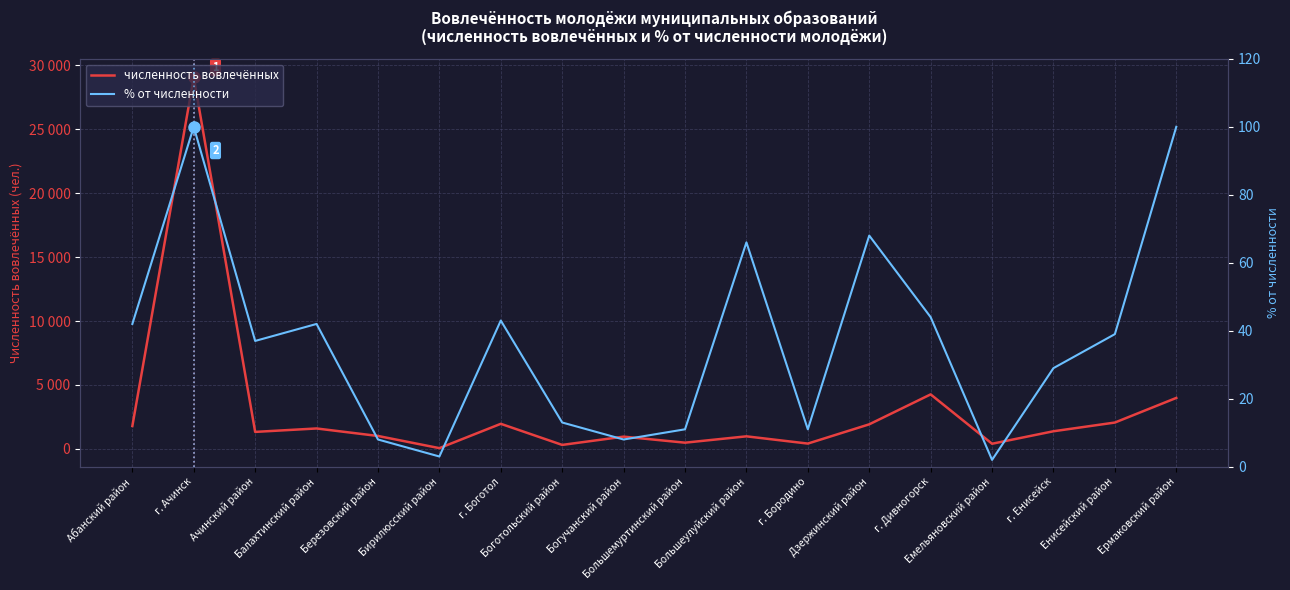

Between Березовский район and Богучанский район, which series saw the biggest shift?

численность вовлечённых